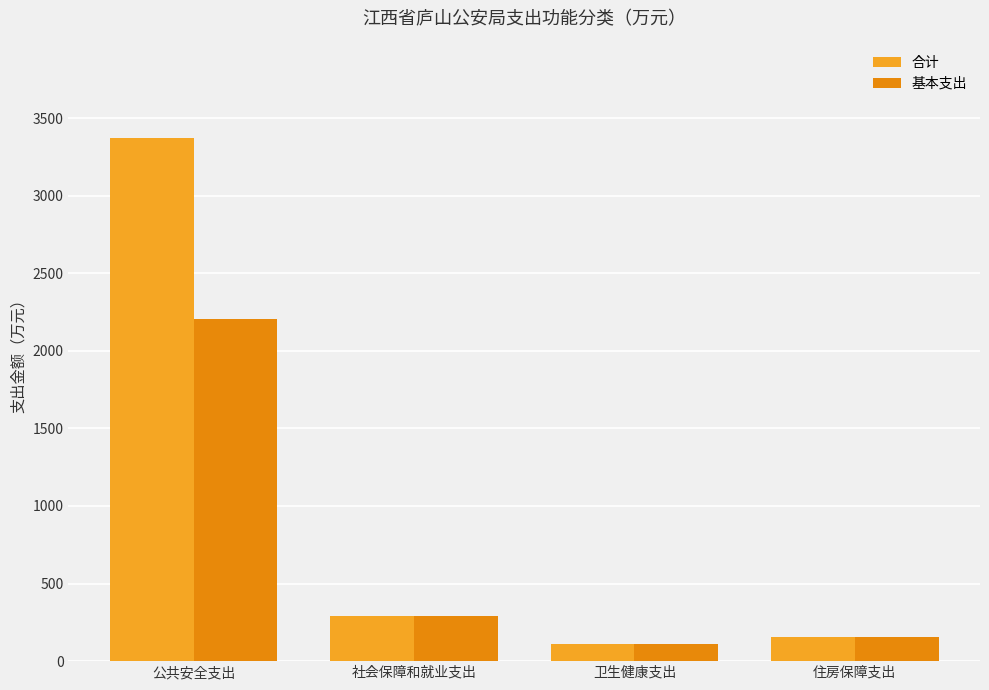

What is the total value across all series at 住房保障支出?

316.1